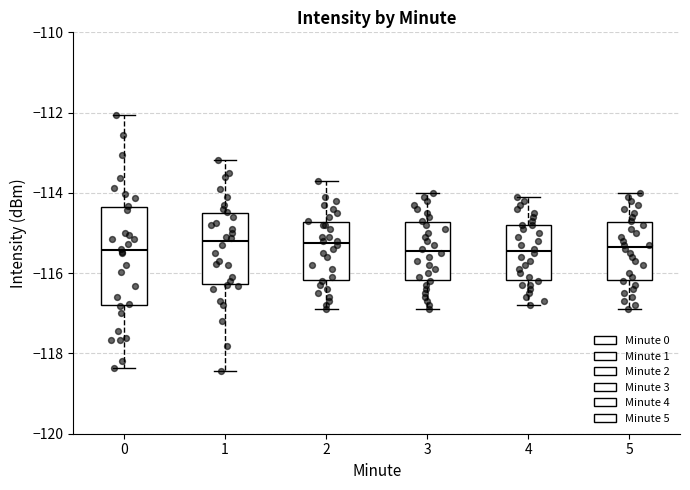

Where does the upper whisker of the box at x = 5 end on the y-axis? The values are not printed on the chart, so give them approximately, as read against the axis.

-114.0